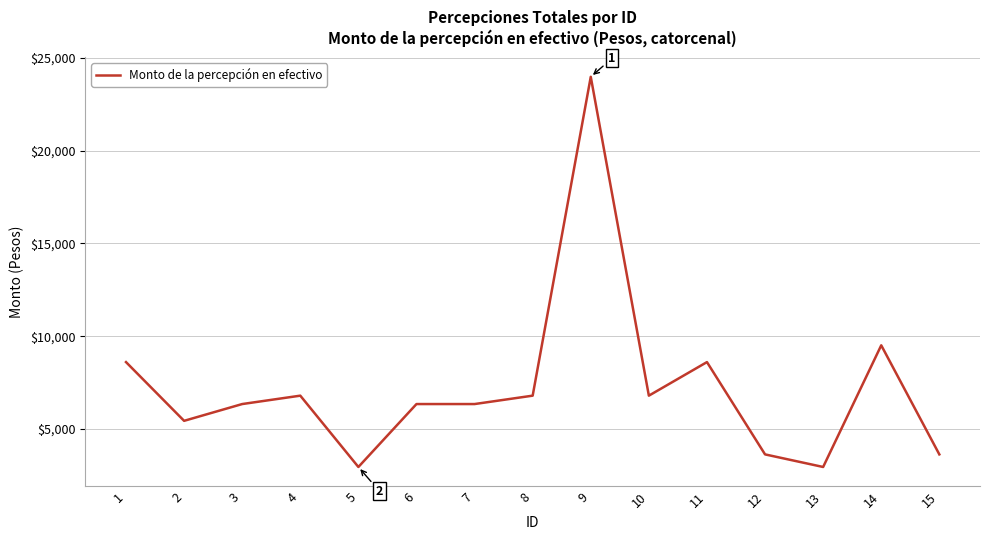

Is it true that the value at 2 is 3260.2?

False